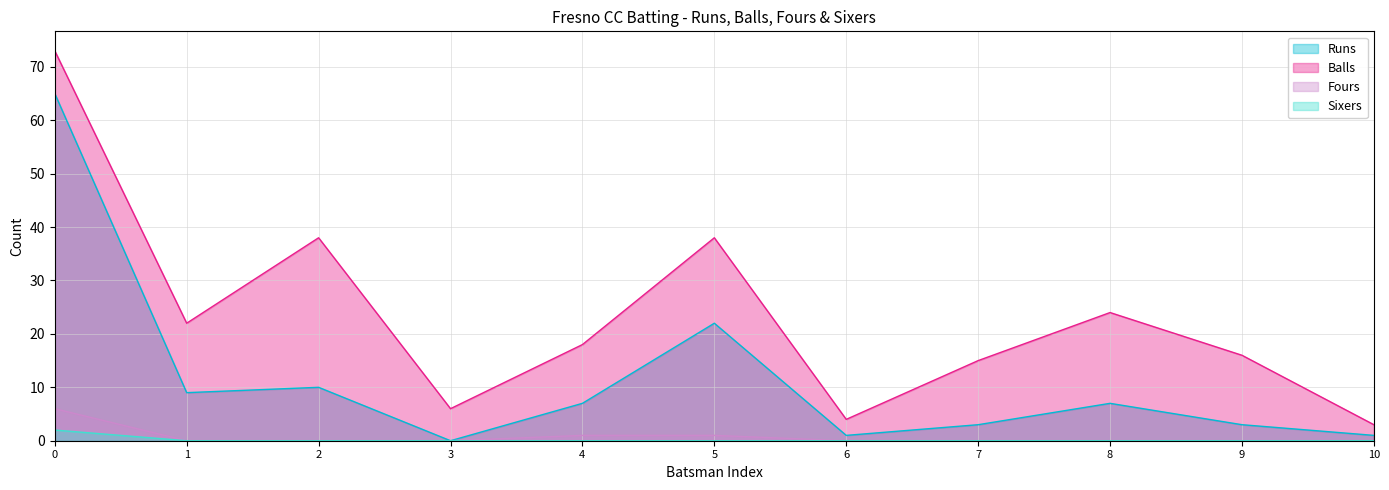

How many categories are shown in the chart?

11